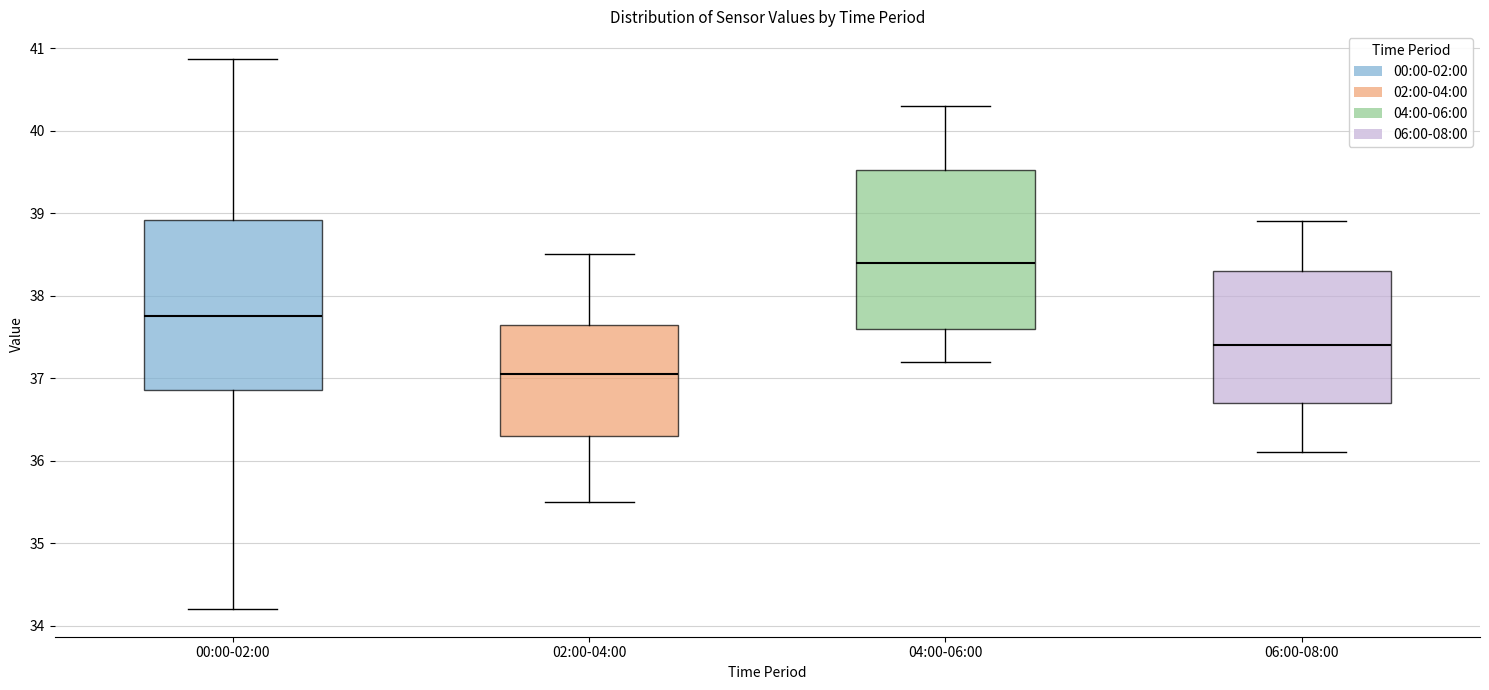

Where does the median line of the box for 06:00-08:00 sit on the y-axis? The values are not printed on the chart, so give them approximately, as read against the axis.

37.4